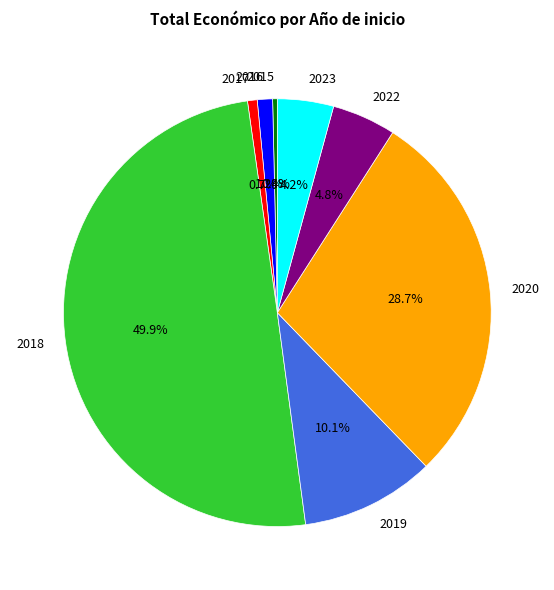

Is it true that 2018 is 1% of the pie?

False